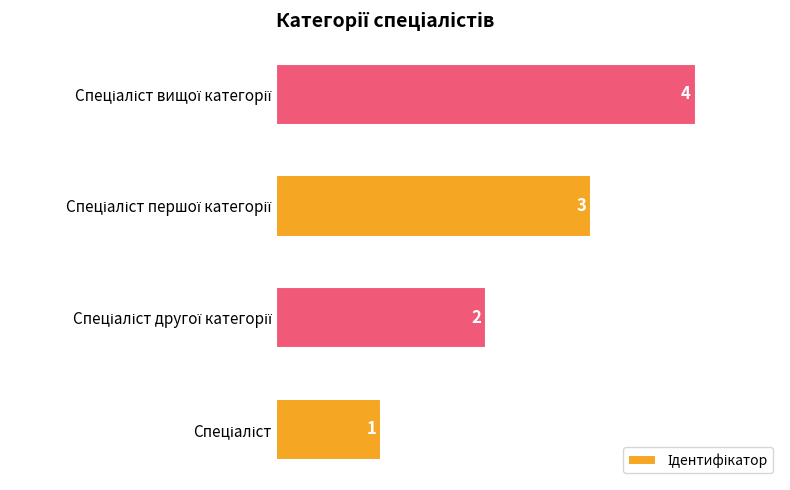

How many values are between 2 and 4?

3